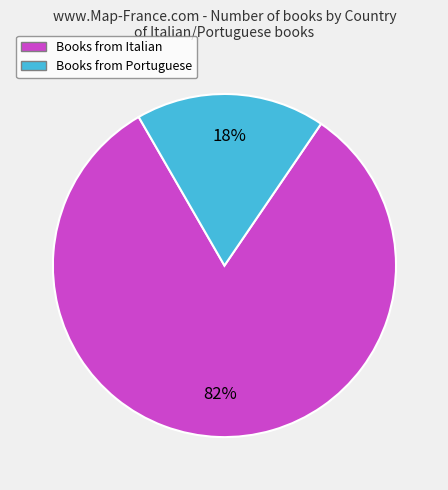

Rank the categories by value from highest to lowest.

Books from Italian, Books from Portuguese